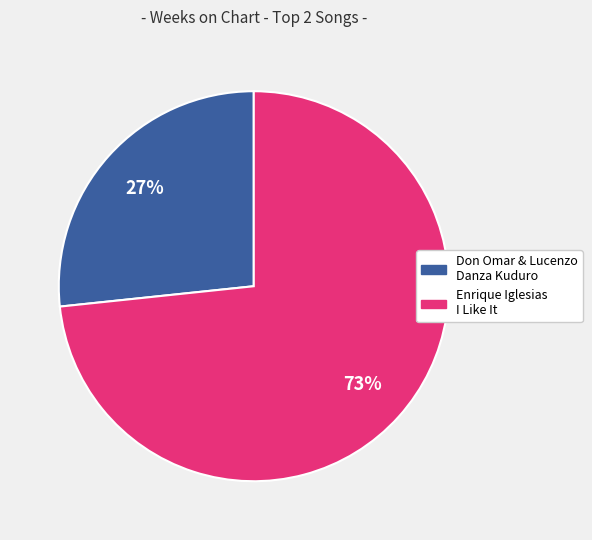

Is it true that Enrique Iglesias I Like It is 84% of the pie?

False